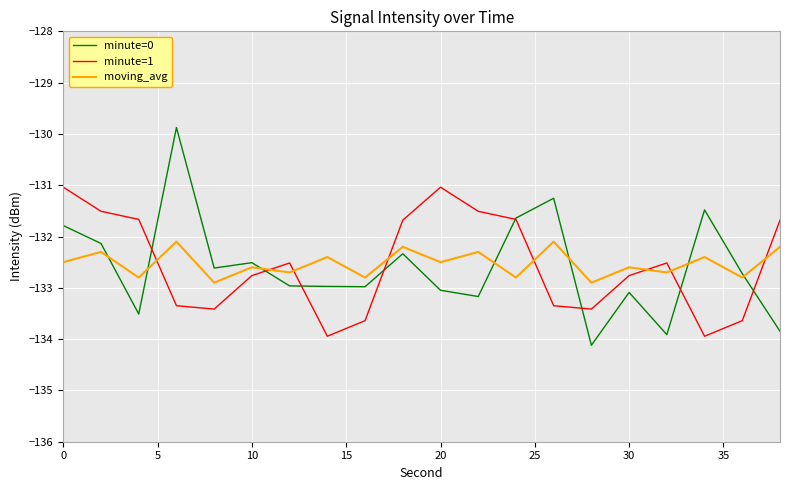

Which series ends up on top after the final intersection of minute=0 and moving_avg?

moving_avg